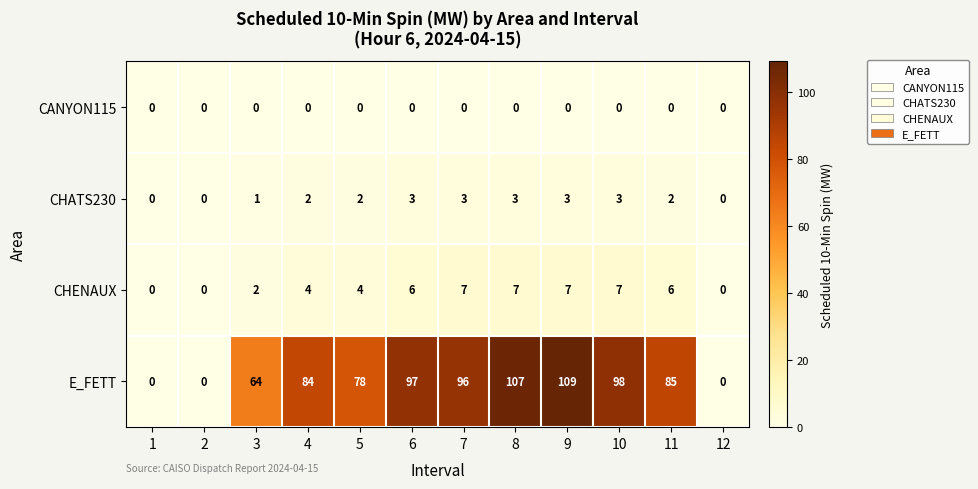

At which category is the sum across all series the highest?

9